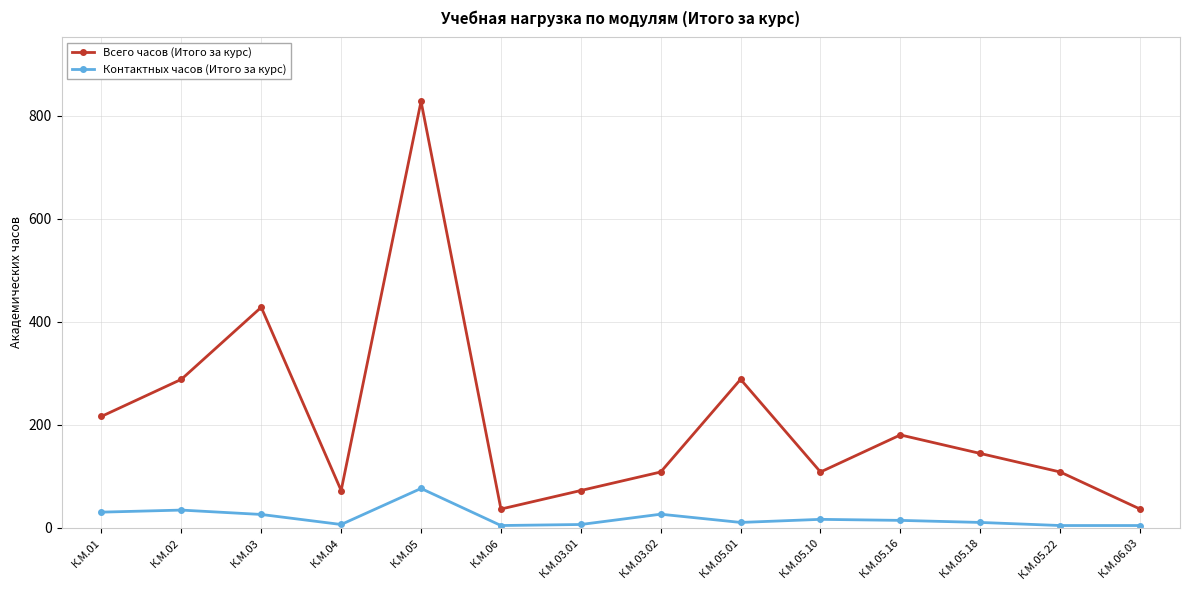

What is the value of the Всего часов (Итого за курс) point at the 7th from the left?

72.0